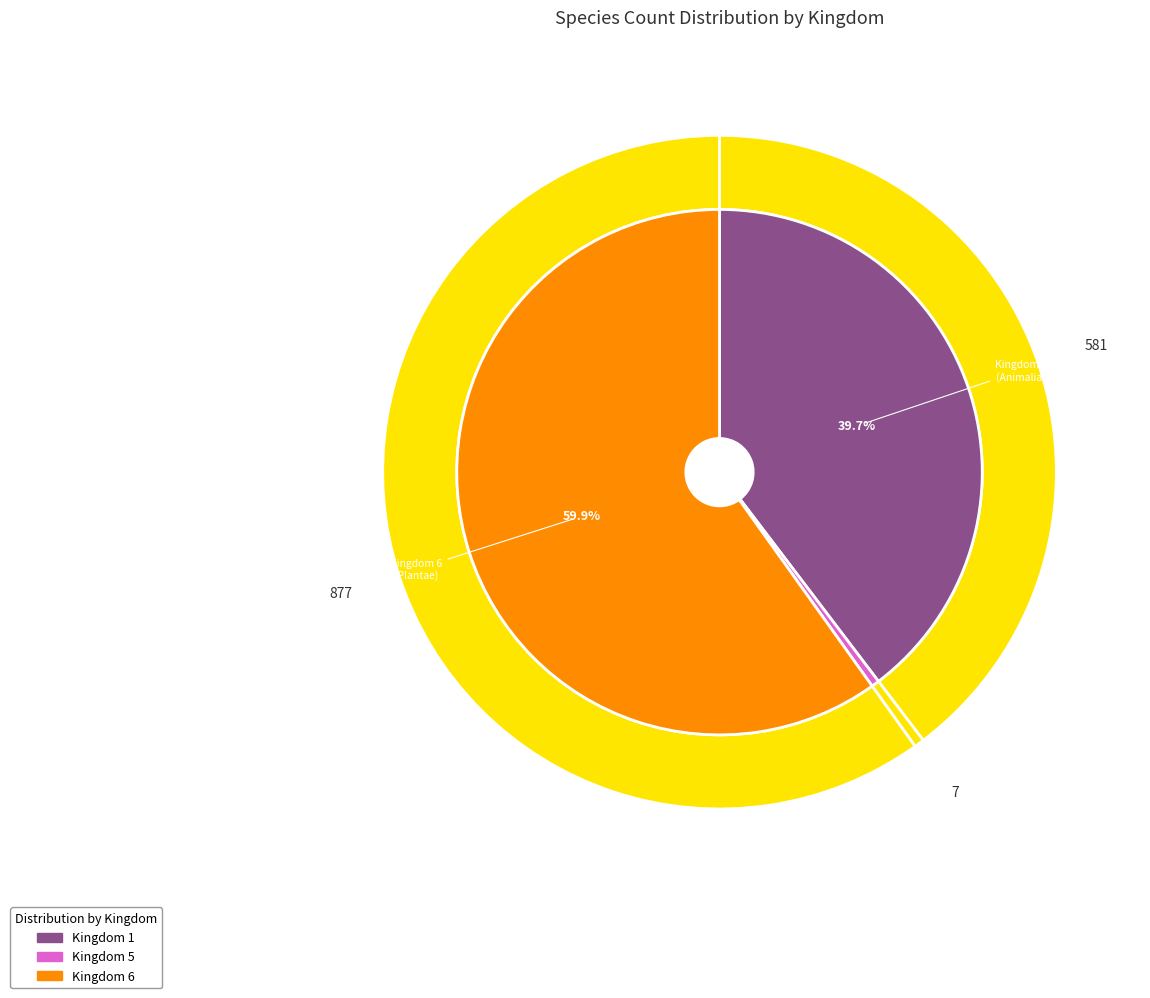

Count the number of slices in the pie.

3